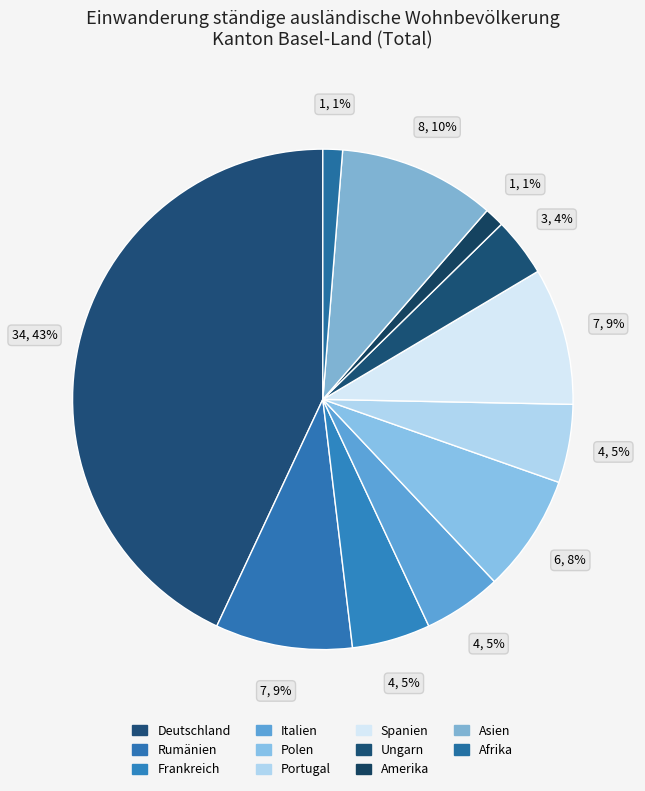

How many slices are in this pie chart?

11